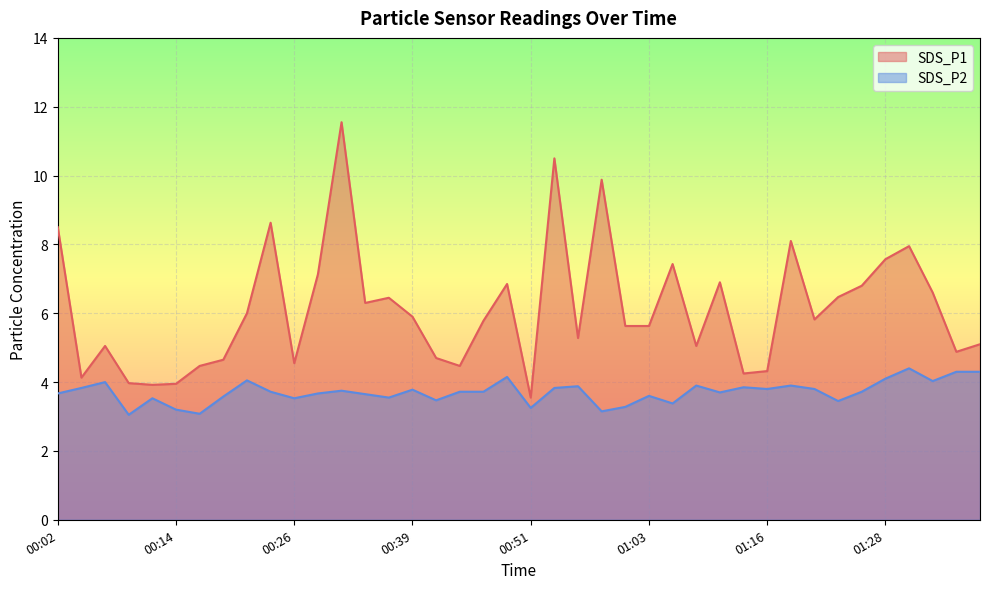

Which has a higher value, 01:11 or 00:56?

01:11